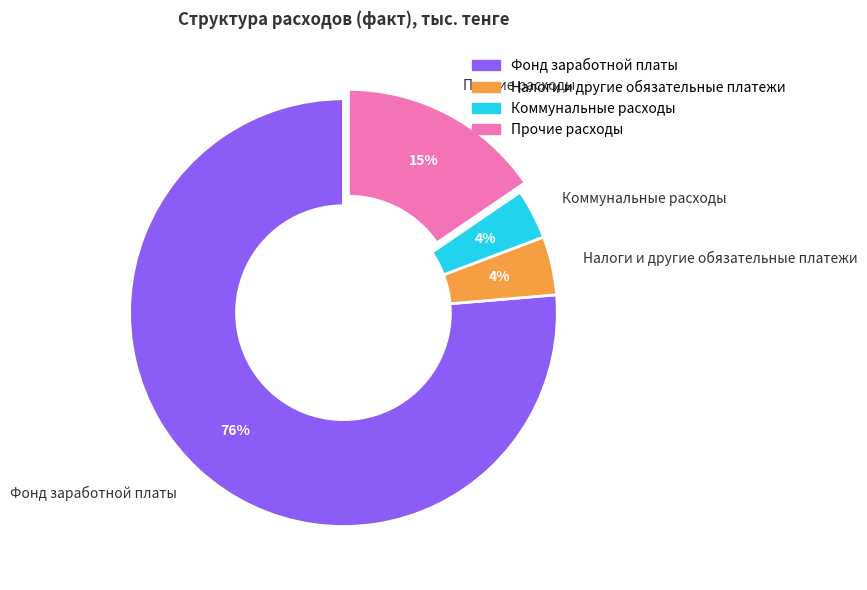

How many slices are in this pie chart?

4